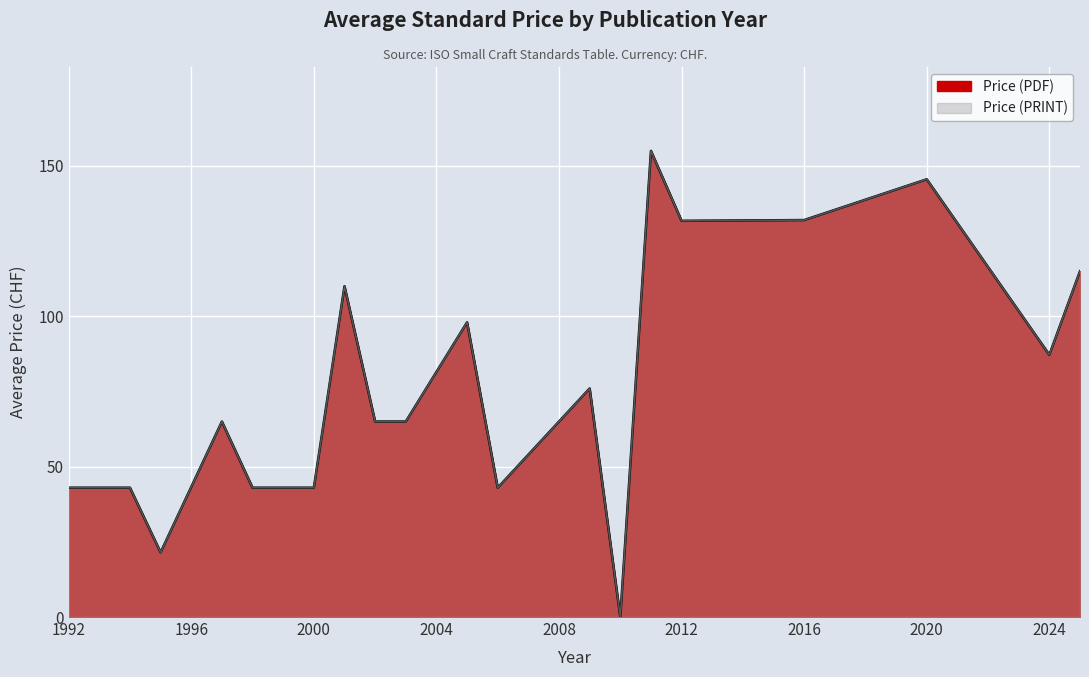

True or false: Price (PDF) has more than 2 interior local peaks.

True